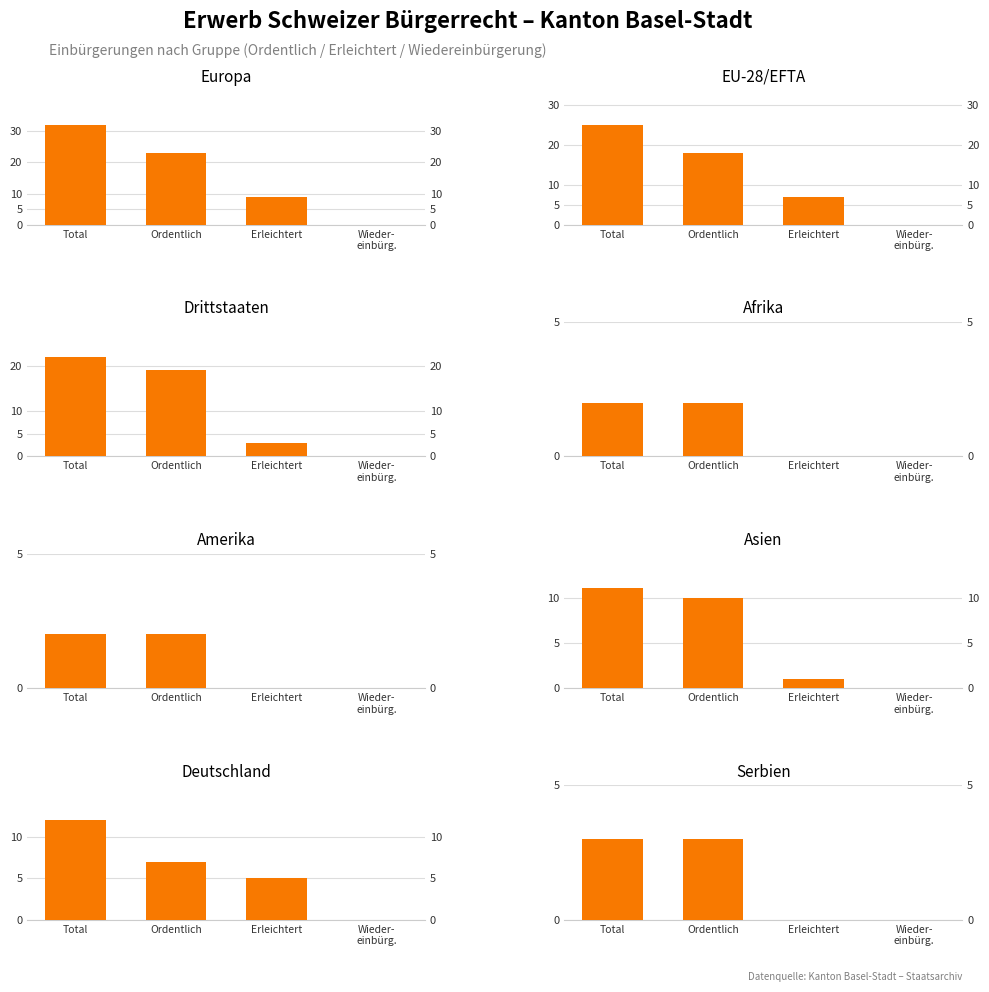

The value of EU-28/EFTA at Afrika is -8. True or false?

False